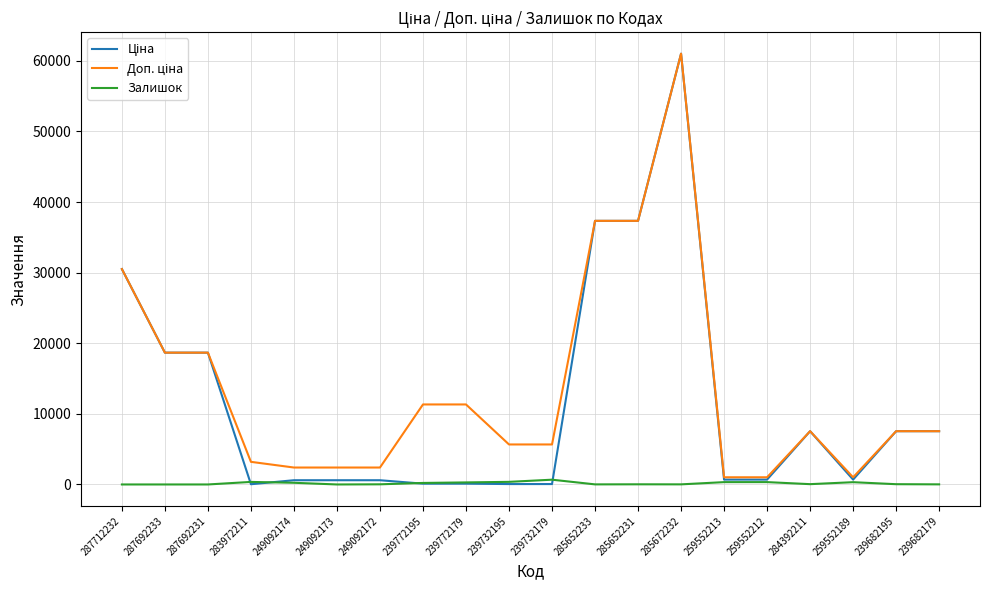

How many lines are shown in the chart?

3